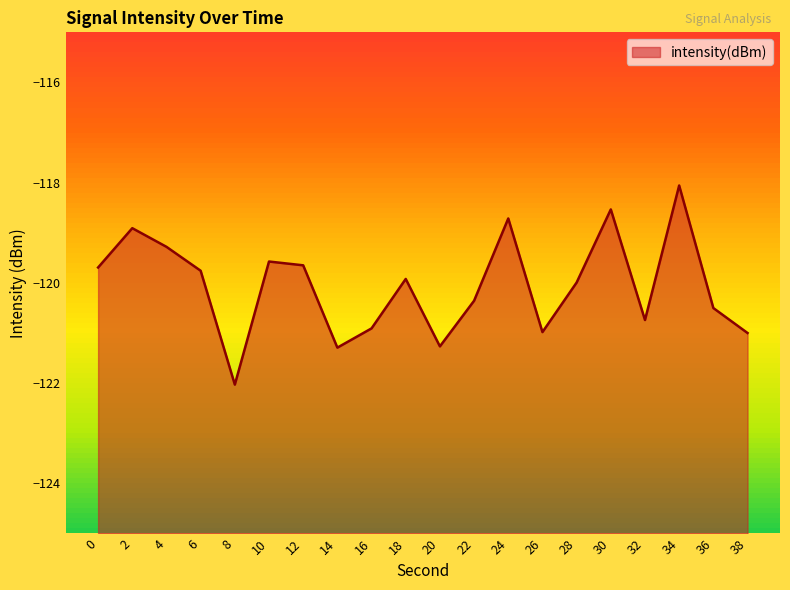

How many interior local peaks (higher than both neighbors) does the data have?

6